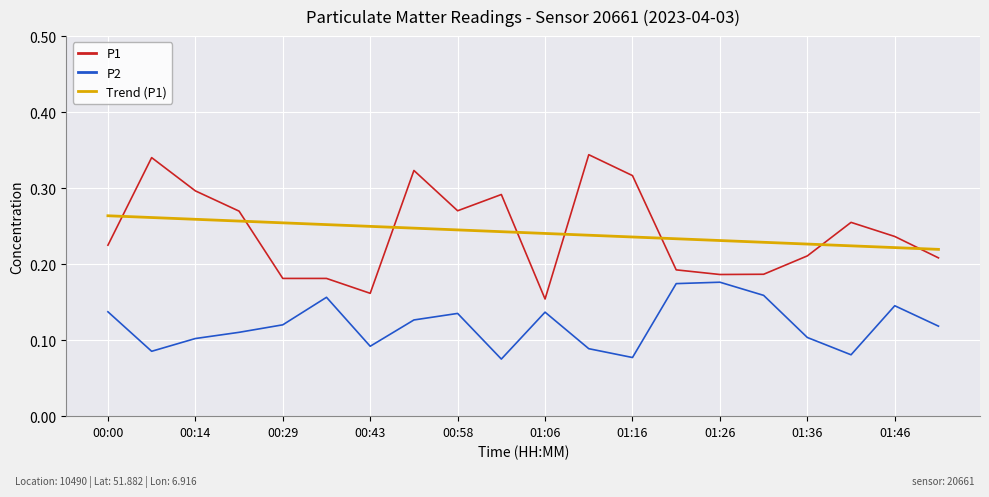

List the series in order of their peak value, highest first.

P1, Trend (P1), P2